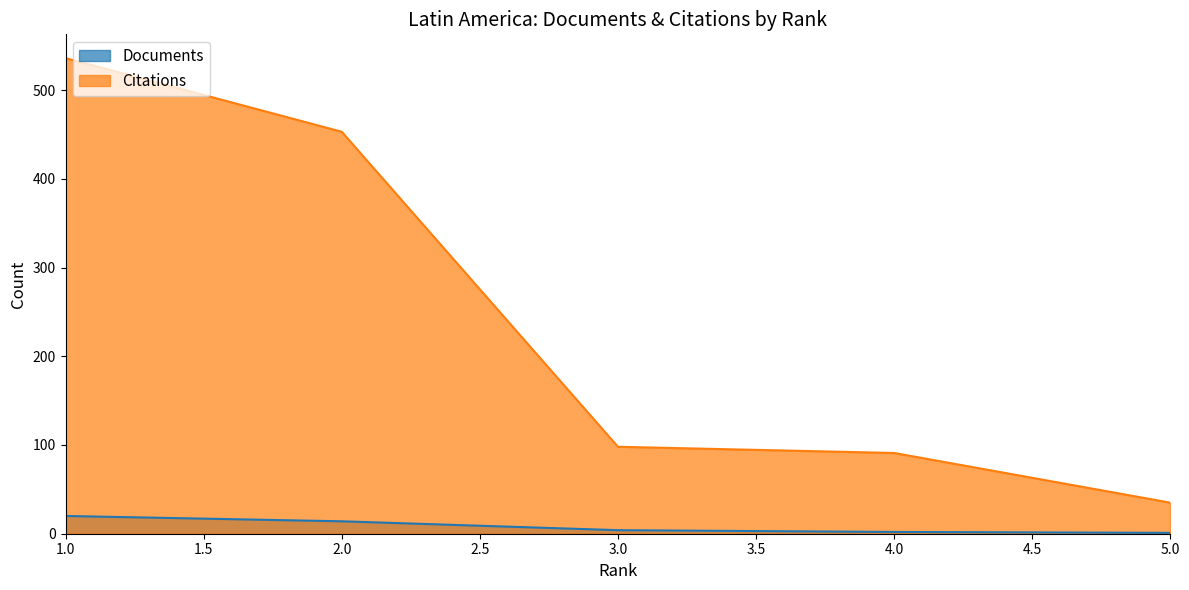

Read the Documents value at 1, to the nearest 5.

20